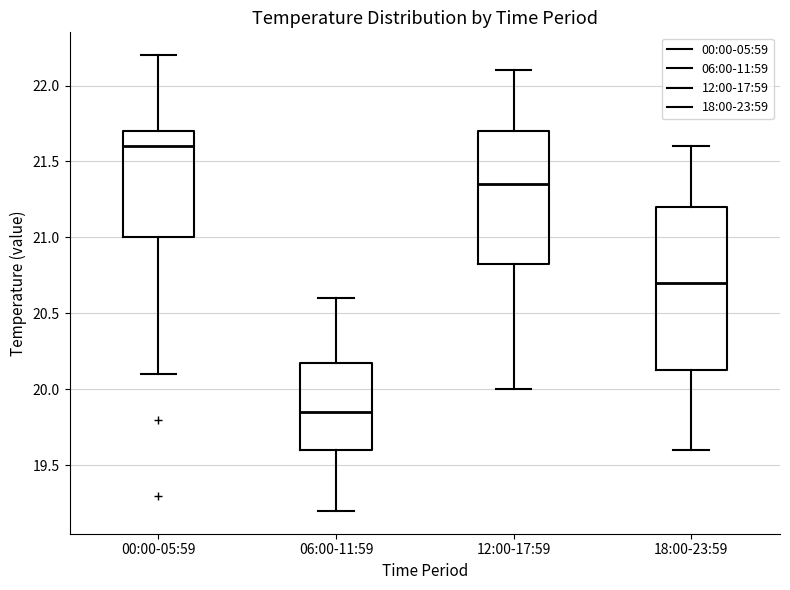

Reading left to right, read every box against the y-axis: the position of its median line, the range the box covers, and the ends of its whiskers. The values are not printed on the chart, so give them approximately, as read against the axis.

00:00-05:59: median 21.60, box 21.00 to 21.70, whiskers 20.10 to 22.20
06:00-11:59: median 19.85, box 19.60 to 20.20, whiskers 19.20 to 20.60
12:00-17:59: median 21.35, box 20.85 to 21.70, whiskers 20.00 to 22.10
18:00-23:59: median 20.70, box 20.15 to 21.20, whiskers 19.60 to 21.60